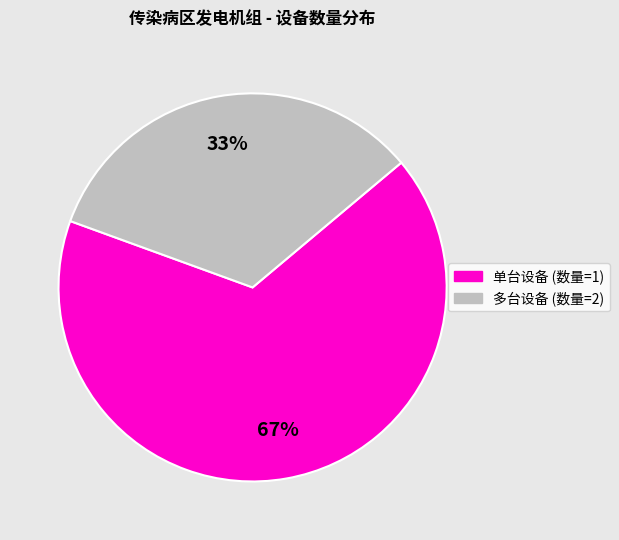

To the nearest percent, what is the average slice percentage?

50%